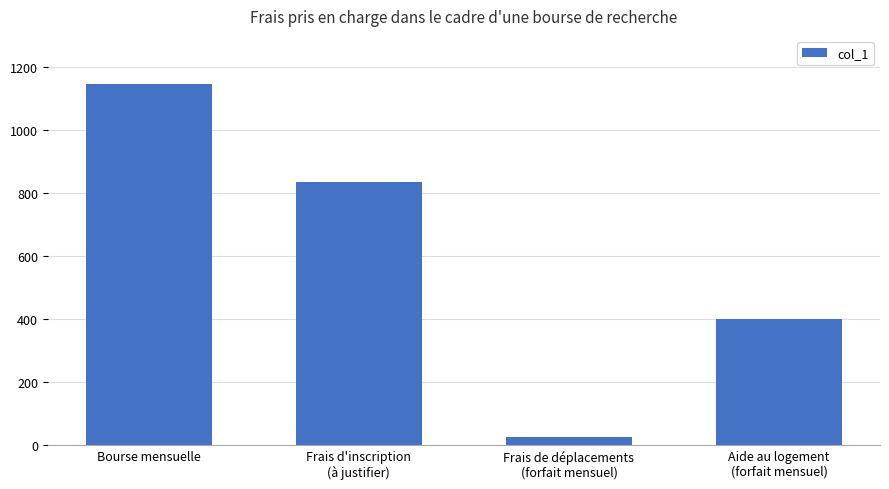

List the labels in order of value, largest first.

Bourse mensuelle, Frais d'inscription
(à justifier), Aide au logement
(forfait mensuel), Frais de déplacements
(forfait mensuel)